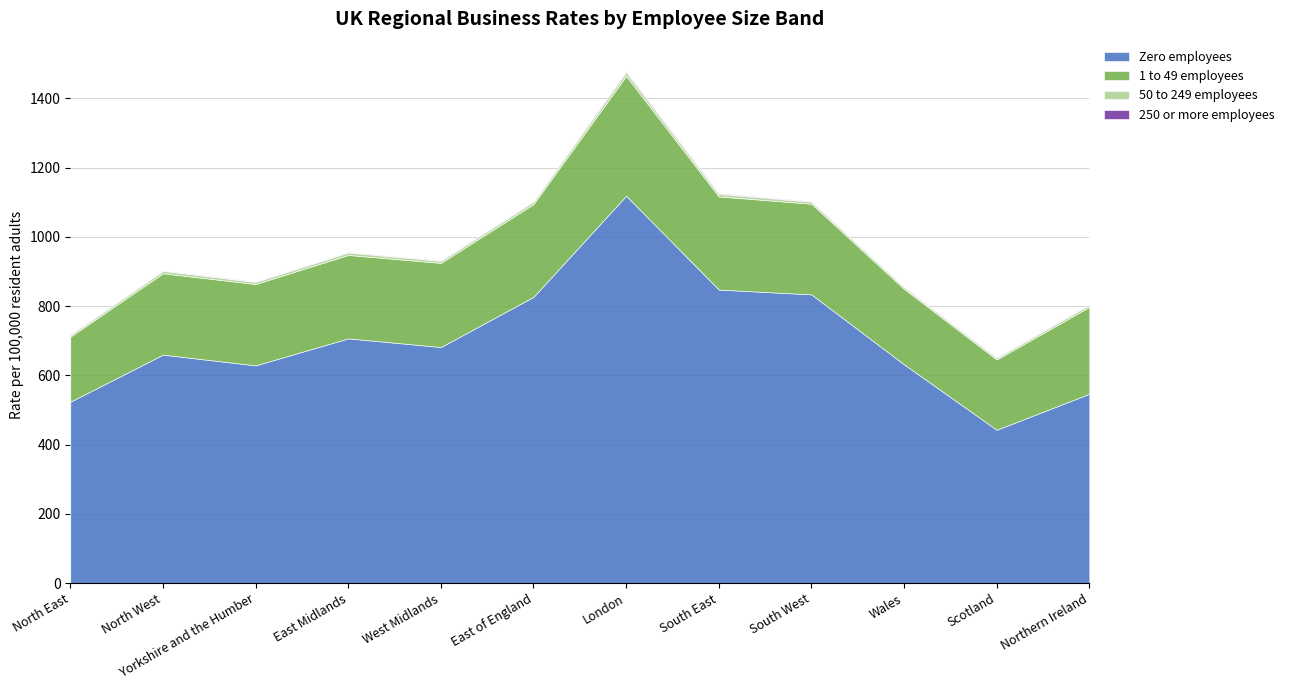

At which category is the sum across all series the highest?

London